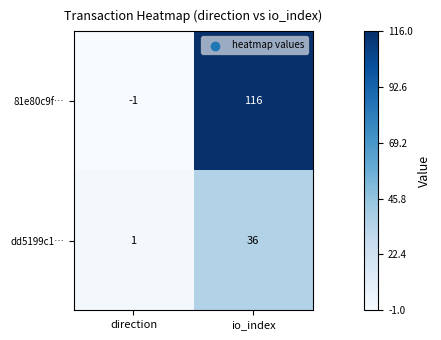

What is the difference between the highest and lowest values at direction?

2